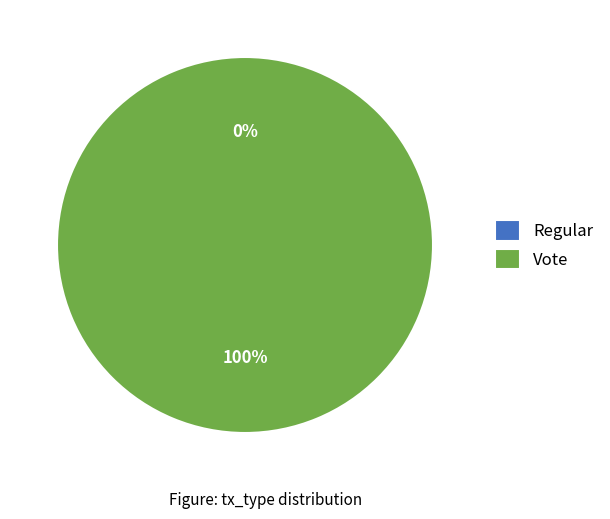

What is the total percentage of Vote and Regular?

100.0%